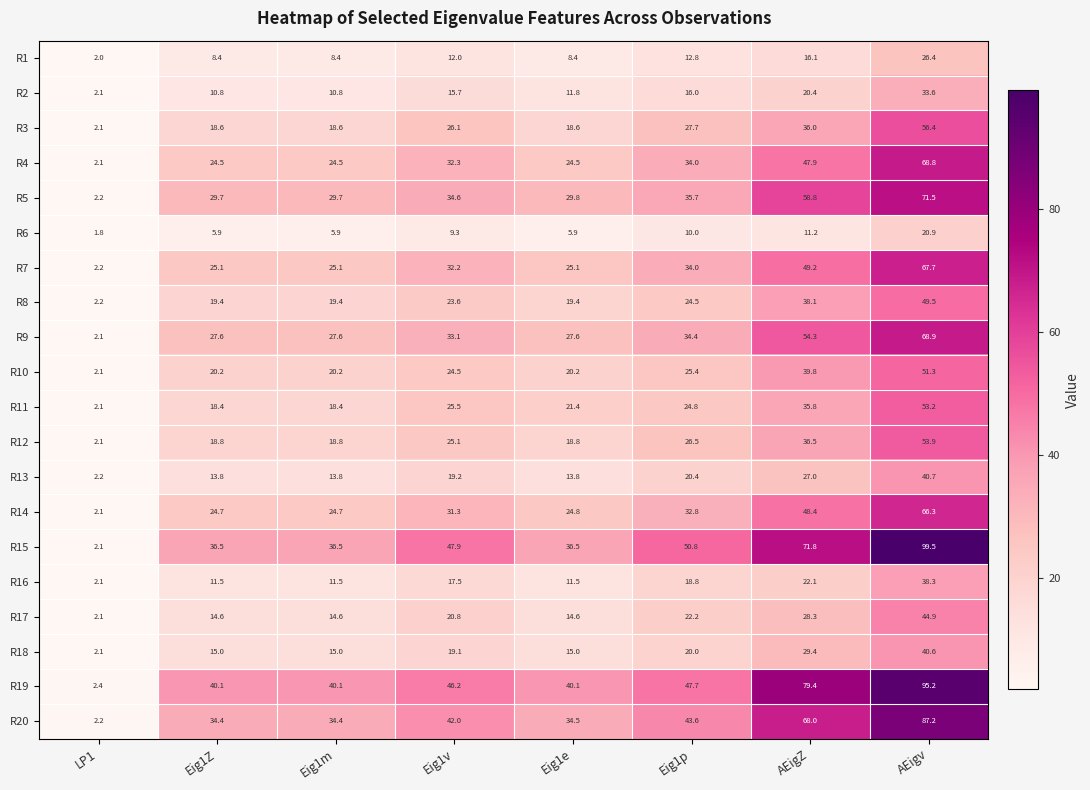

Rank the series at AEigZ from lowest to highest value.

R6, R1, R2, R16, R13, R17, R18, R11, R3, R12, R8, R10, R4, R14, R7, R9, R5, R20, R15, R19